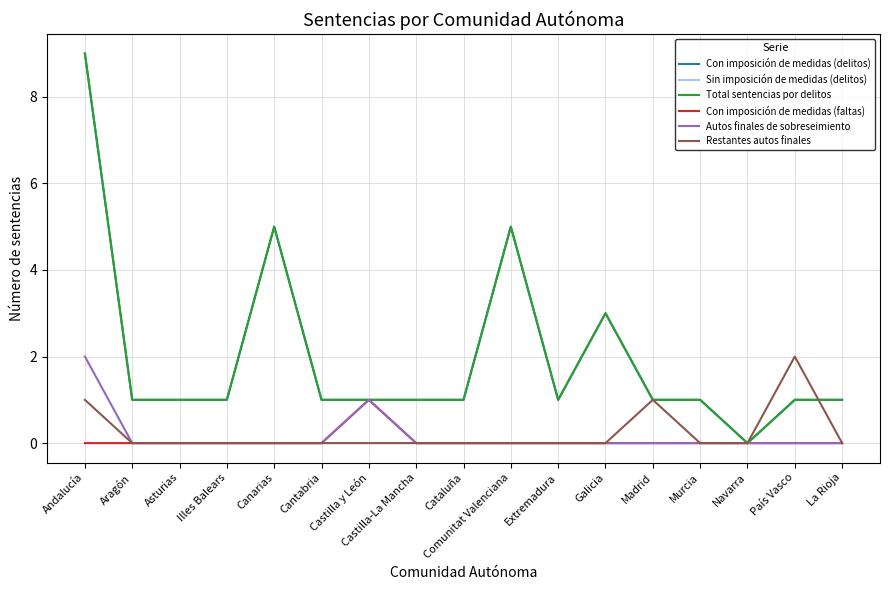

What is the label of the 2nd point from the left?

Aragón